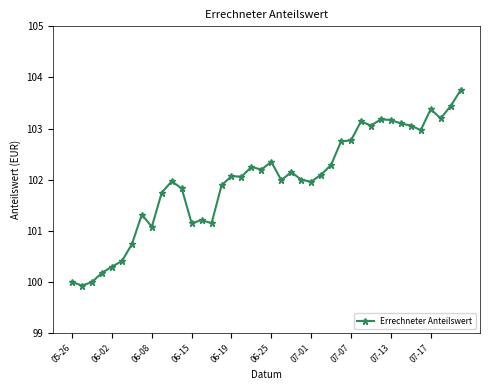

What is the value of the 14th point from the left?

101.2